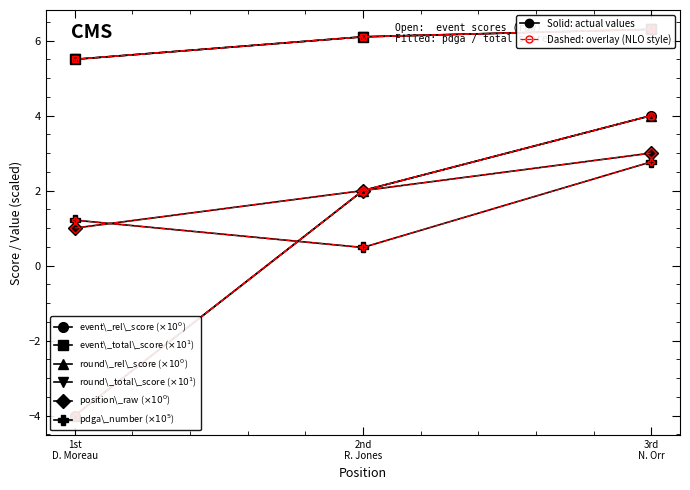

What is the label of the 2nd point from the left?

2nd
R. Jones